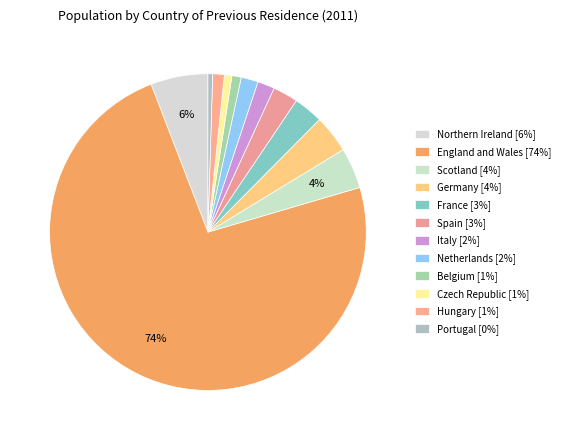

To the nearest percent, what is the average slice percentage?

8%